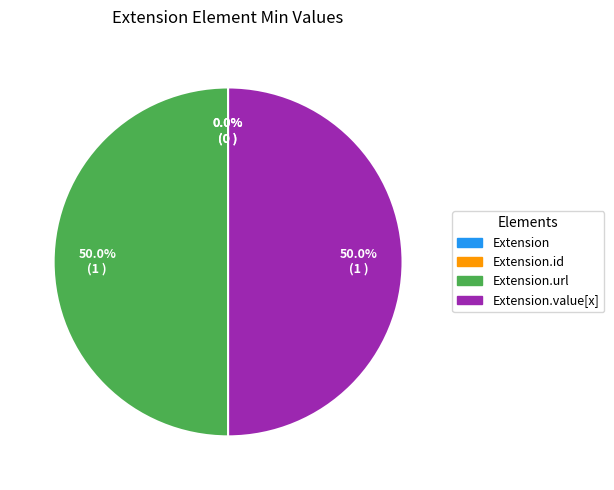

To the nearest percent, what percentage of the pie is Extension.value[x]?

50%